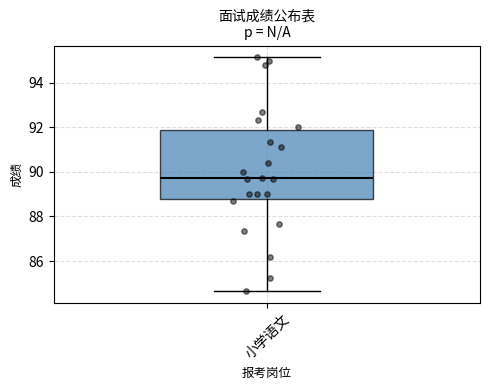

Transcribe this box plot: give where the median line is, the range the box spans, and where the two whiskers end, as read against the y-axis. The values are not printed on the chart, so give them approximately, as read against the axis.

median 89.8, box 88.8 to 91.8, whiskers 84.6 to 95.2